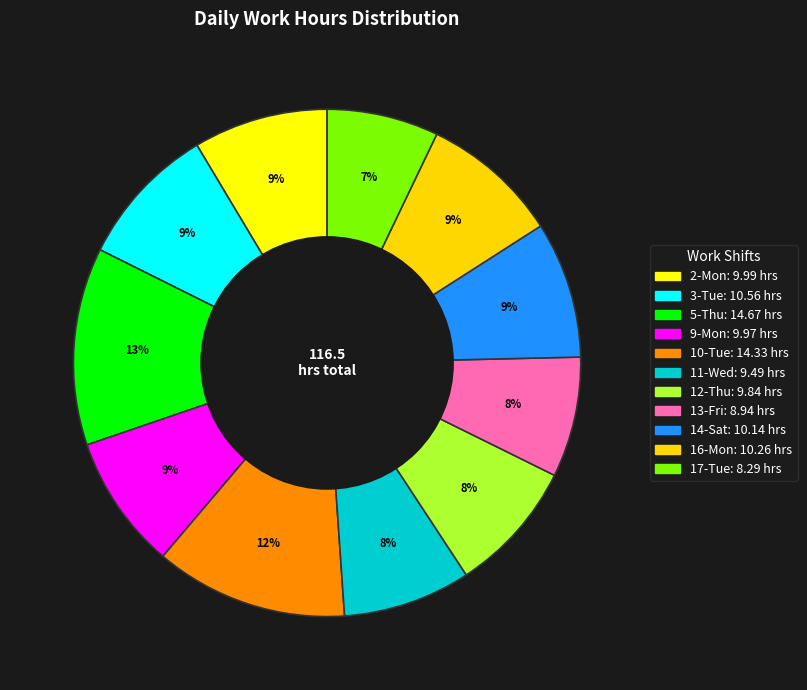

What percentage is NOT represented by 2-Mon?

91.4%